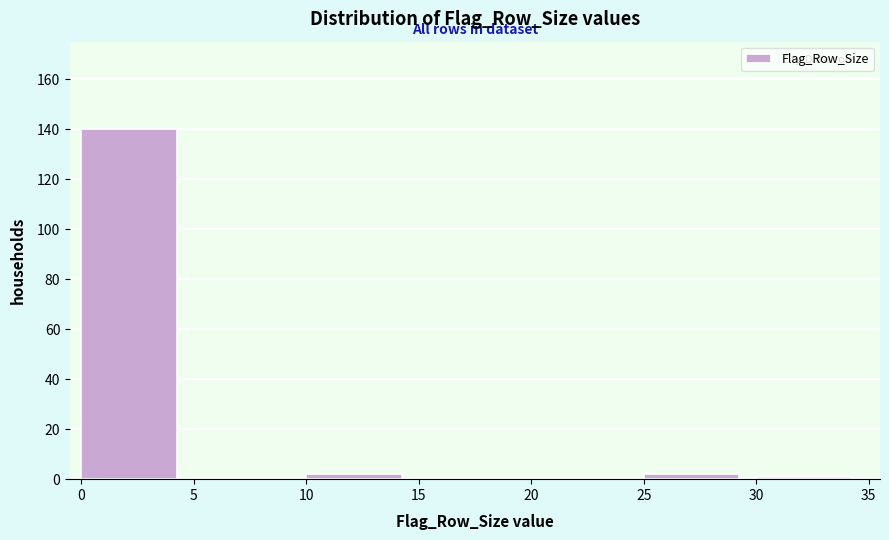

How tall is the bar that spans 0 to 5 on the x-axis? The values are not printed on the chart, so give them approximately, as read against the axis.

140